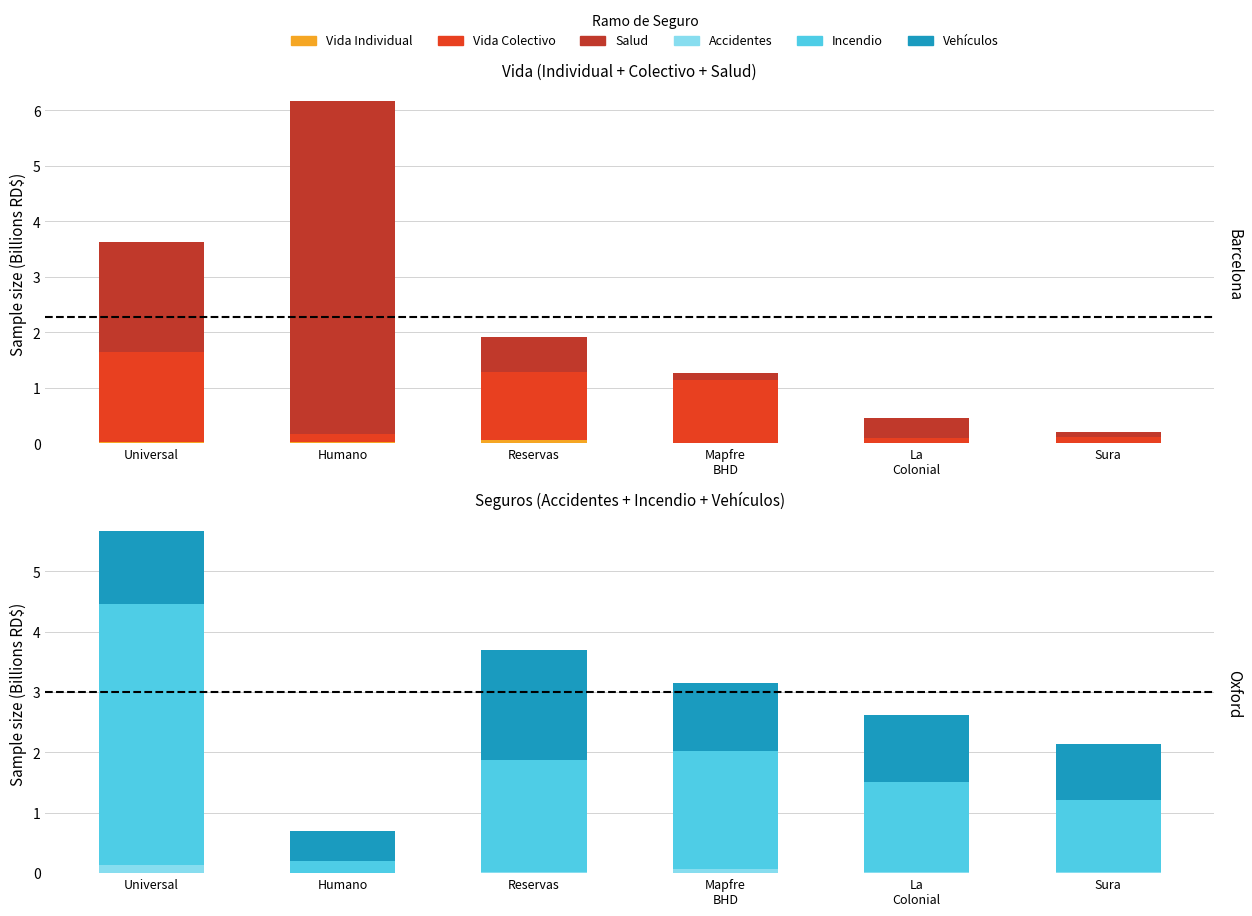

Which series has the largest range (max minus min)?

Salud